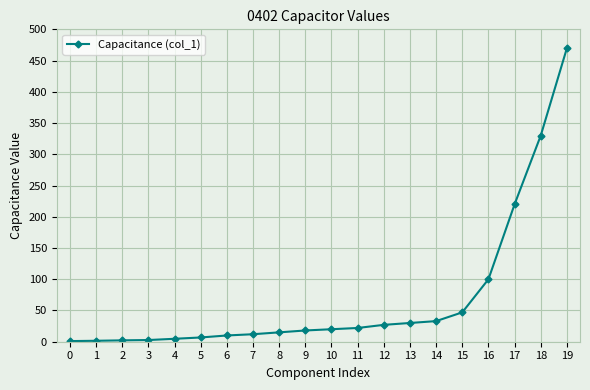

Where is the data nearest to the value 235?

17